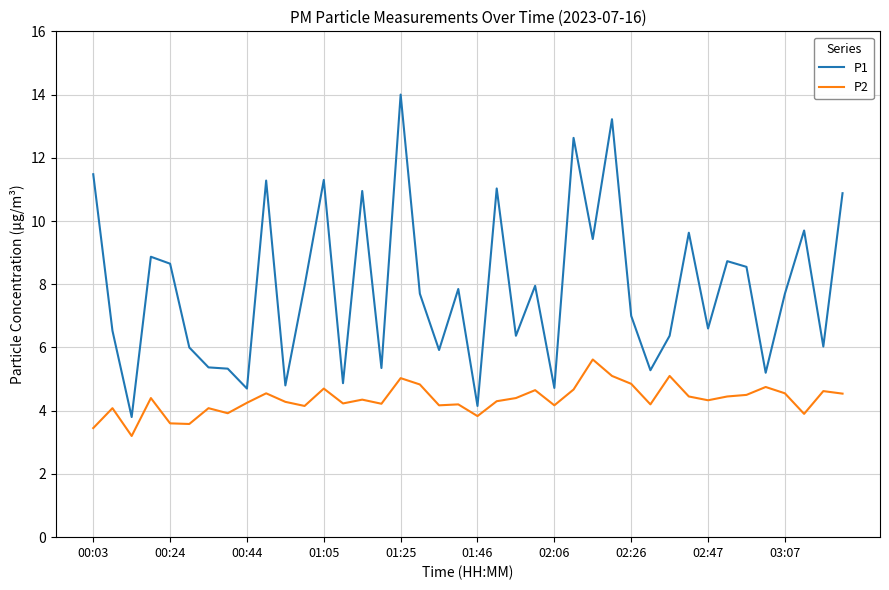

Which series has the largest total across all categories?

P1